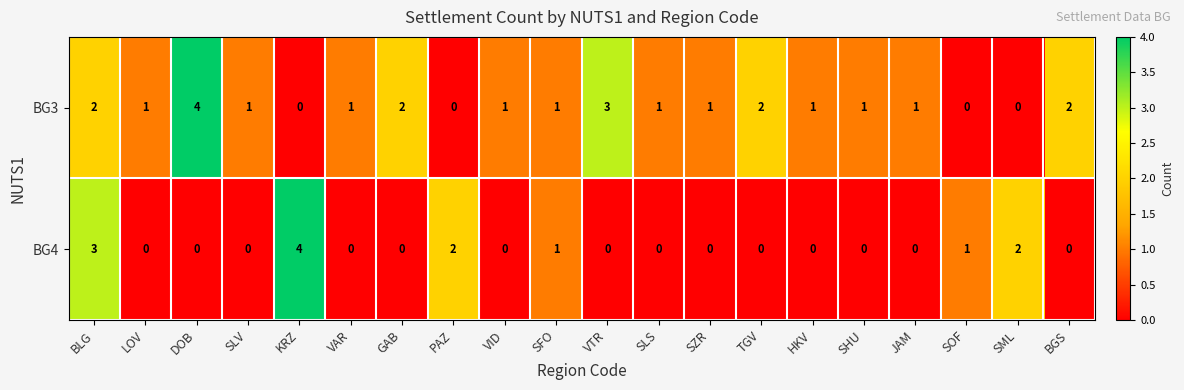

Which series has the largest total across all categories?

BG3